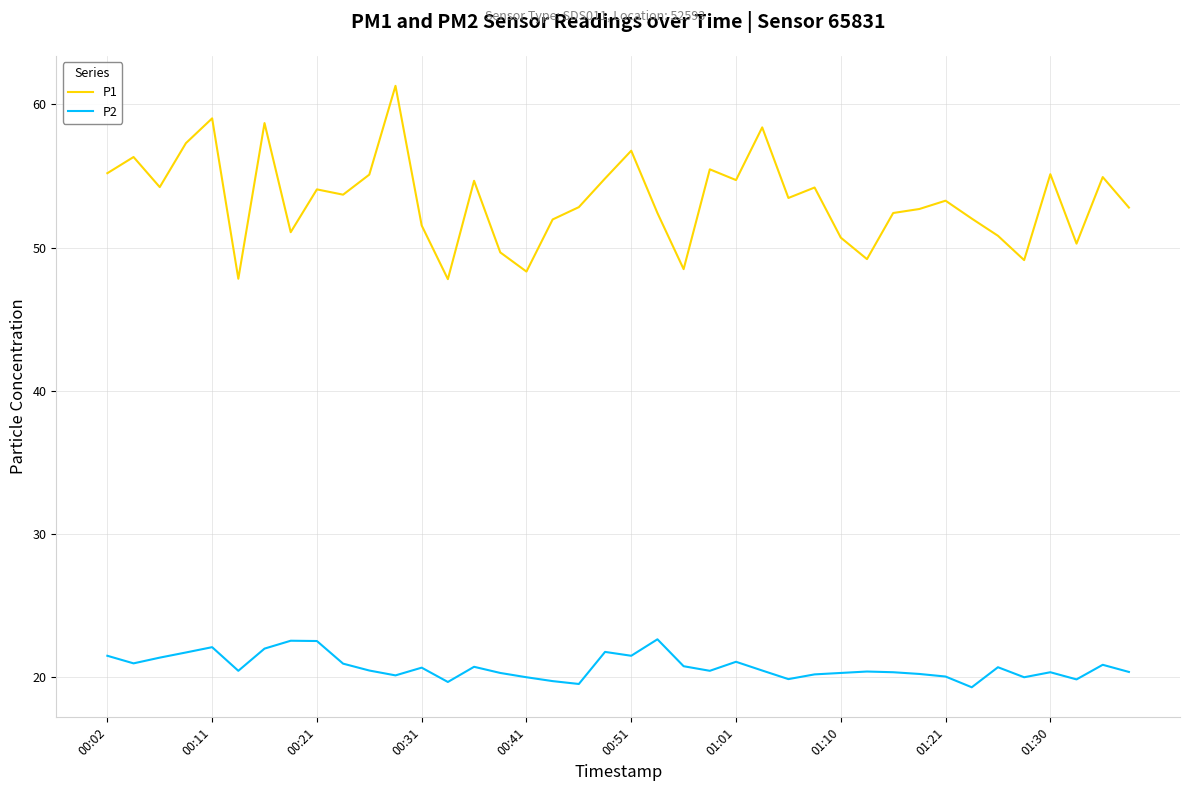

True or false: P2 and P1 intersect in this chart.

False